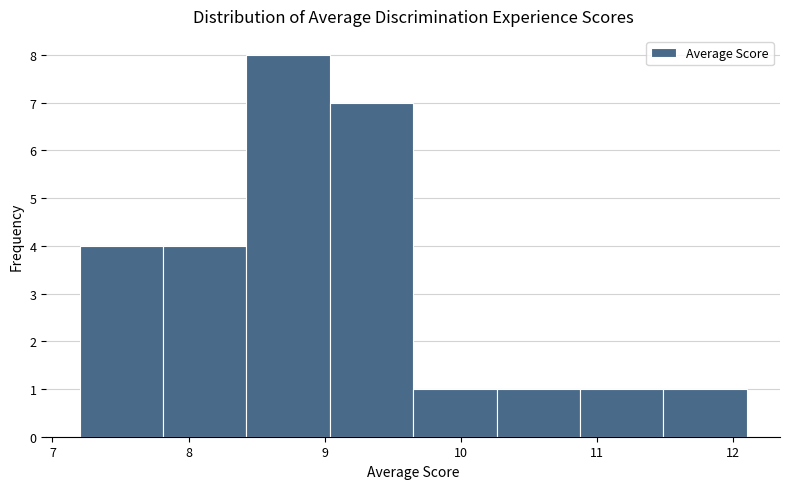

Which range on the x-axis has the tallest bar?

8.4 to 9.0